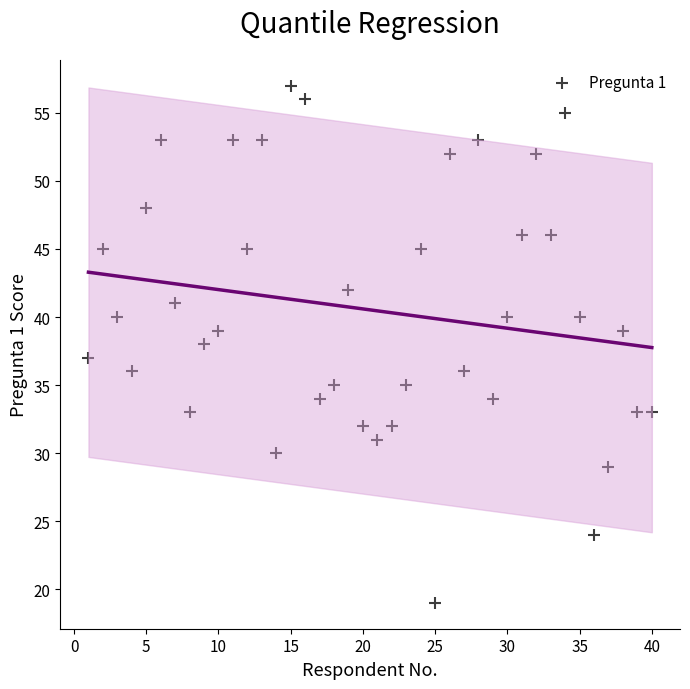

What is the range of X values (max minus min)?

39